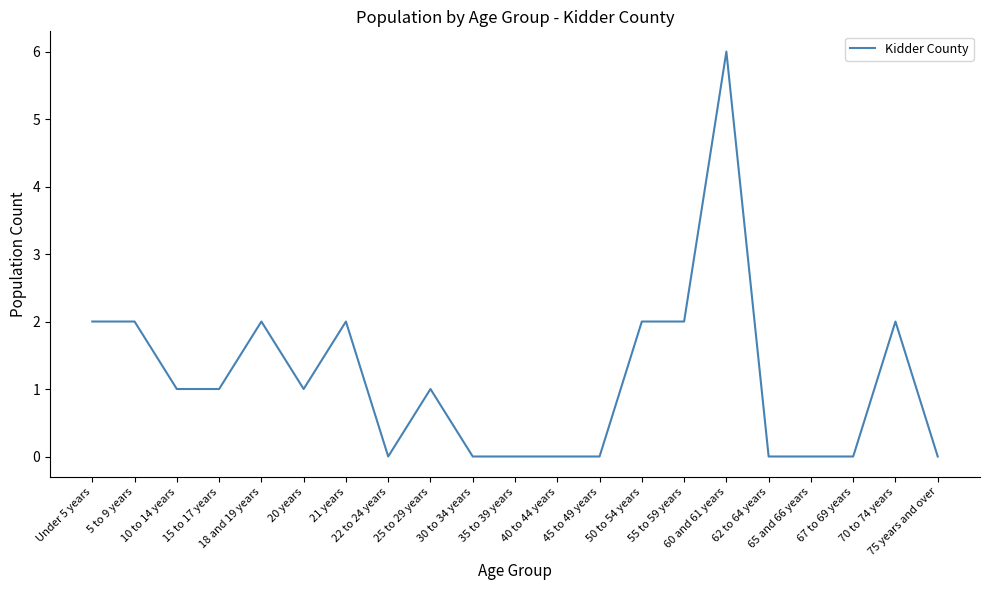

What is the difference between the maximum and minimum values?

6